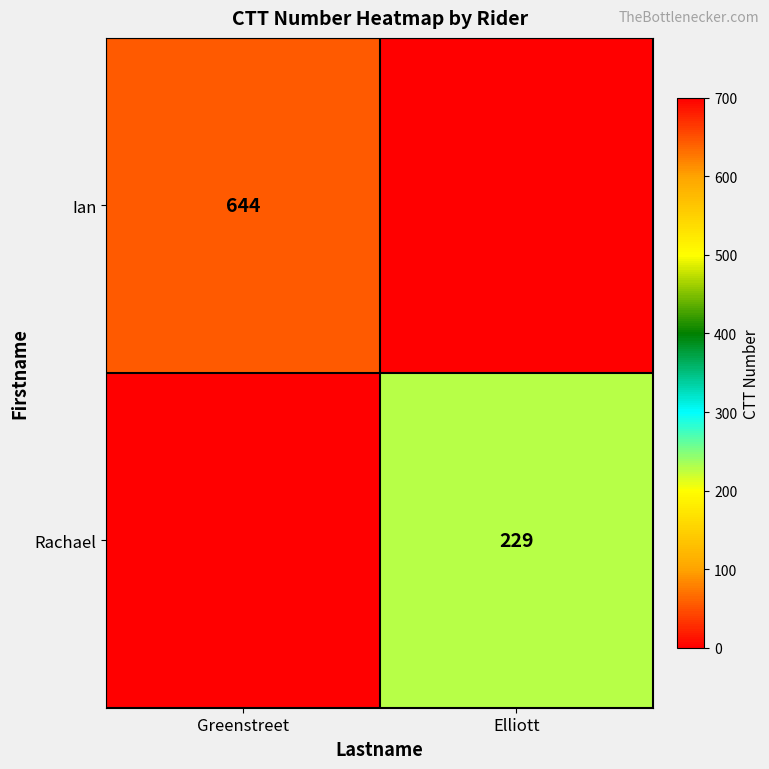

The Rachael series shows 229 at Elliott. True or false?

True